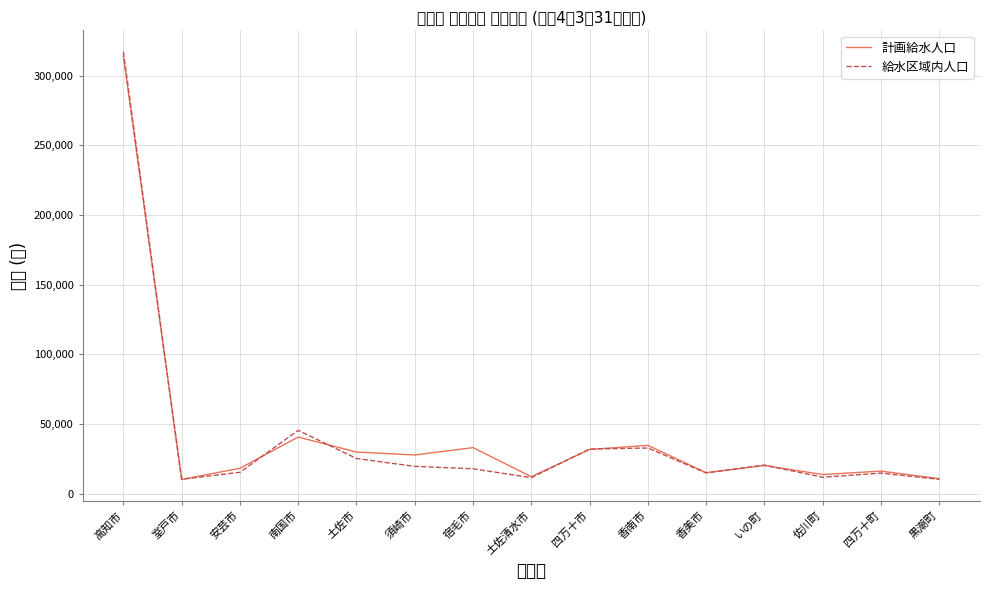

What are all the series names shown in the legend?

計画給水人口, 給水区域内人口